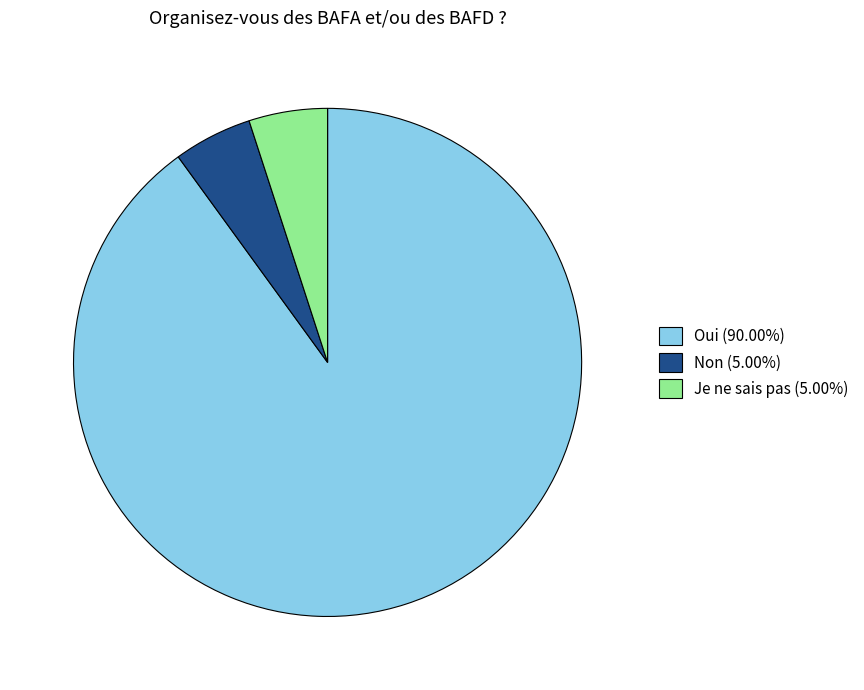

Is the sum of Je ne sais pas (5.00%) and Non (5.00%) greater than half?

No